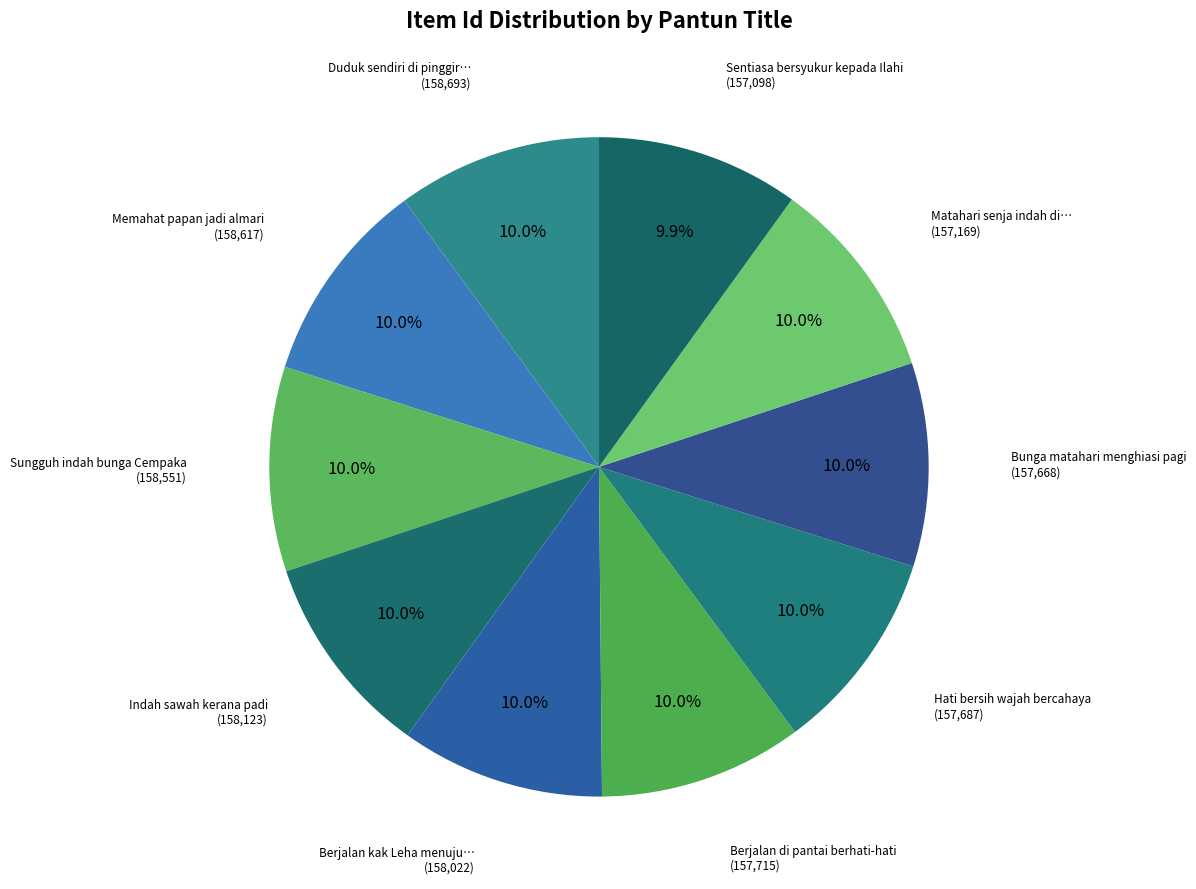

True or false: Sungguh indah bunga Cempaka accounts for 10% of the total.

True